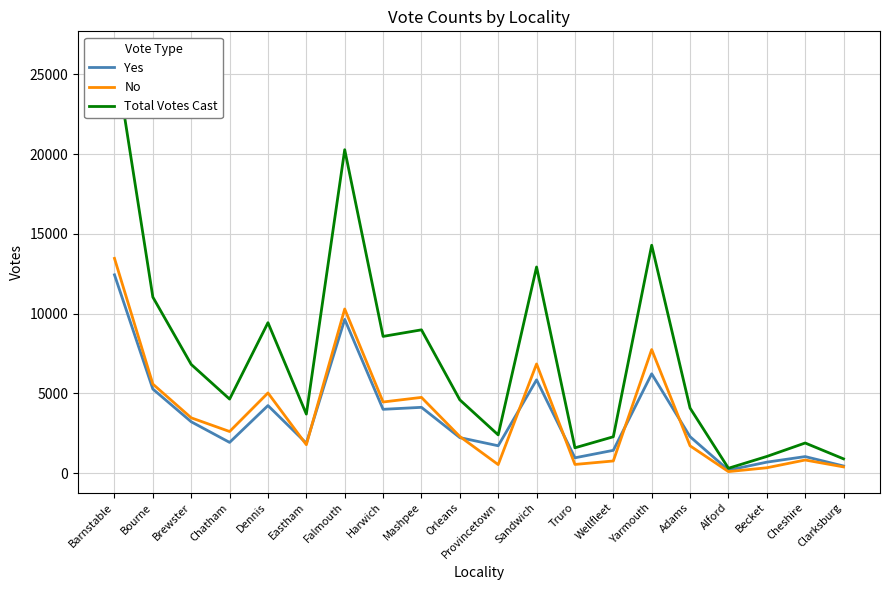

True or false: Yes and Total Votes Cast intersect in this chart.

False